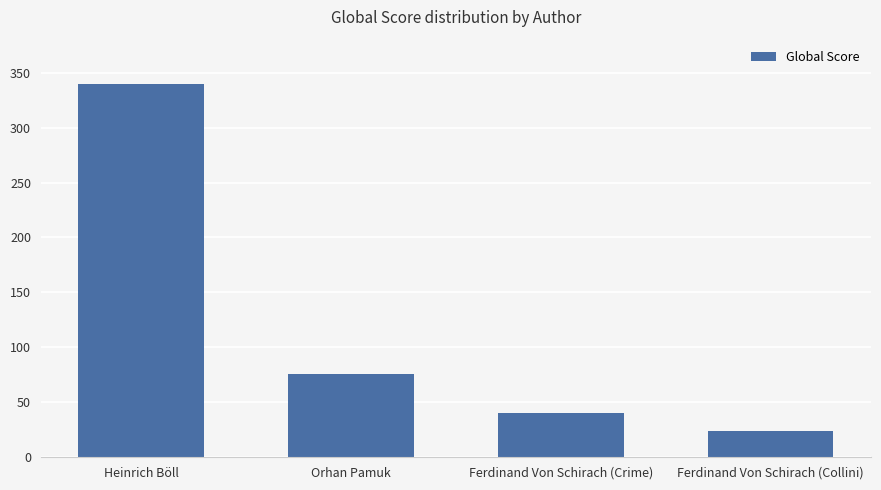

How many distinct data groups are displayed?

1